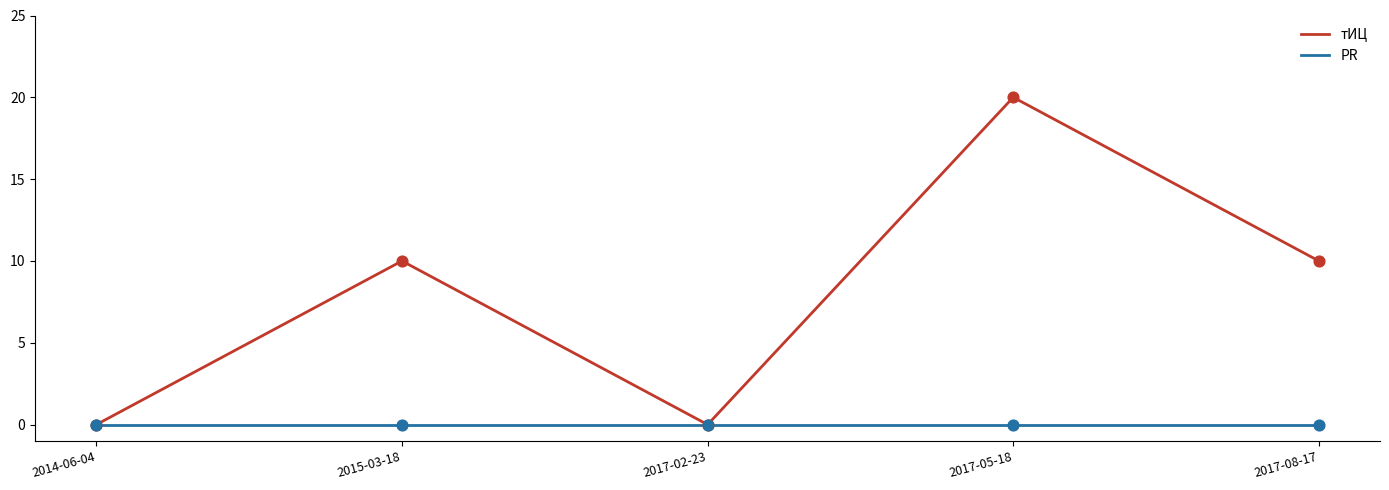

At which category is the sum across all series the highest?

2017-05-18